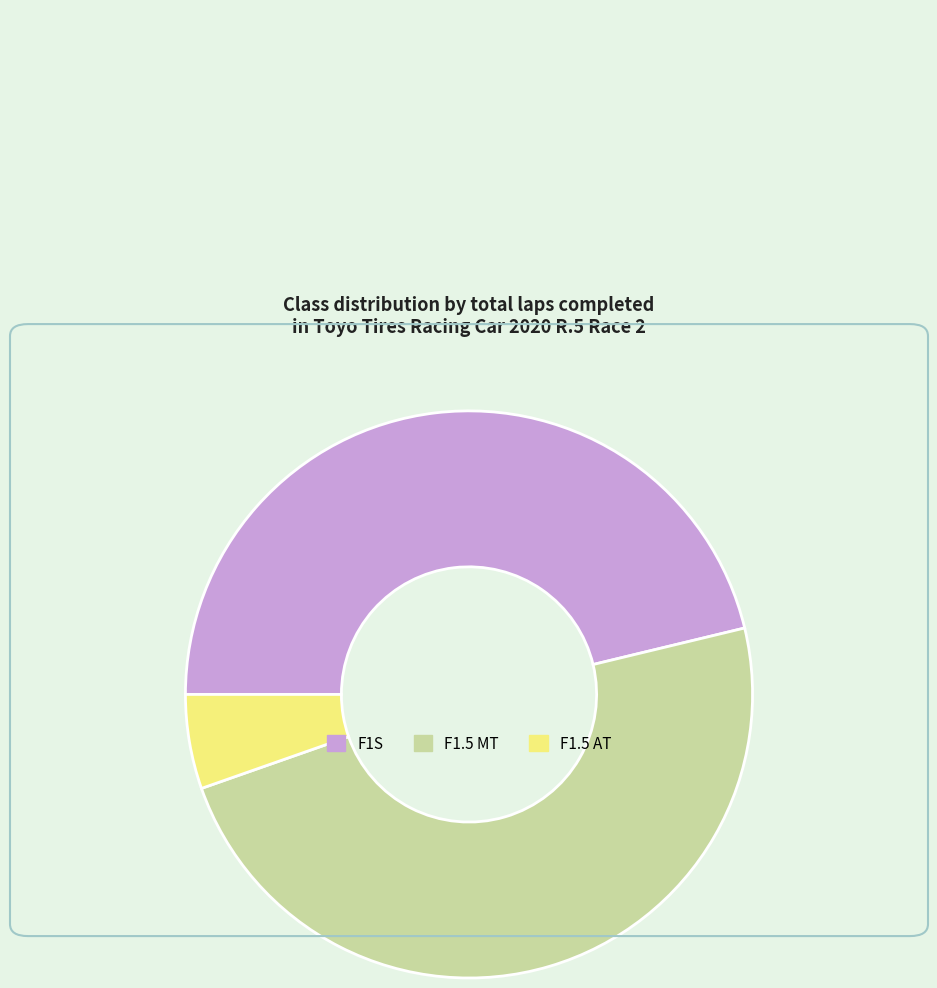

Rank the categories by value from highest to lowest.

F1.5 MT, F1S, F1.5 AT